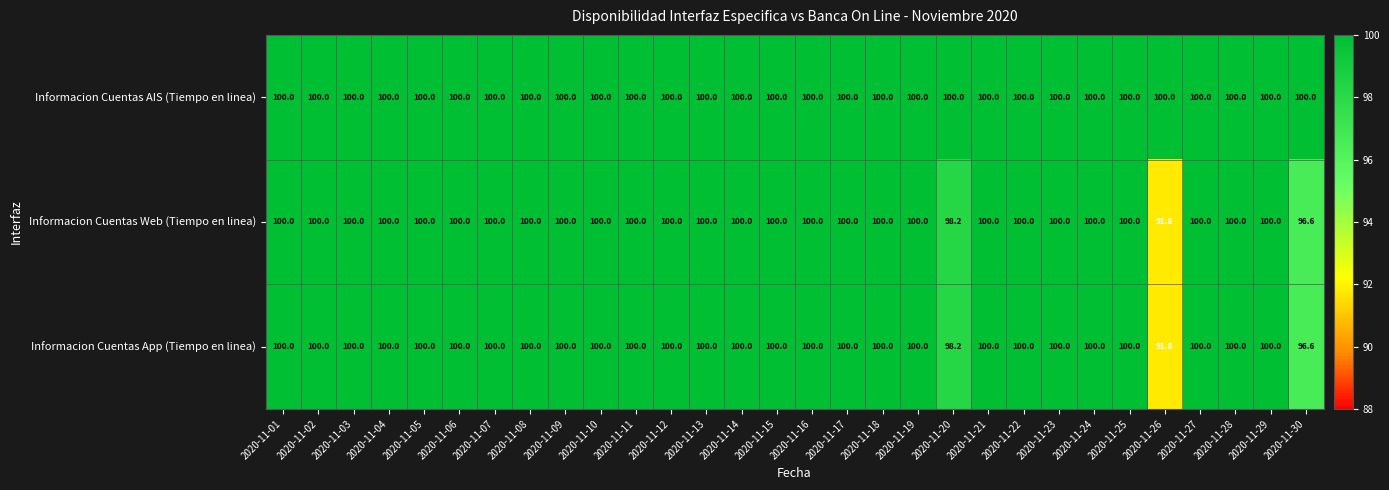

Which series has the largest total across all categories?

Informacion Cuentas AIS (Tiempo en linea)